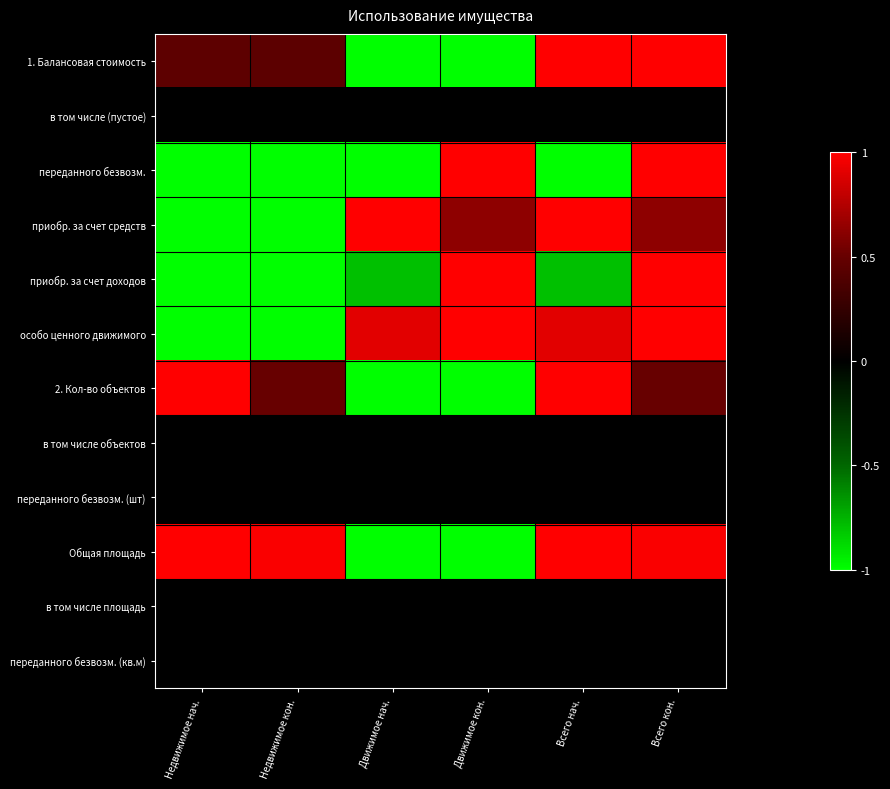

Reading left to right, list all the values displayed in this chart.

1. Балансовая стоимость: Недвижимое нач.=0.5	Недвижимое кон.=0.5	Движимое нач.=-1.0	Движимое кон.=-1.0	Всего нач.=1.0	Всего кон.=1.0
в том числе (пустое): Недвижимое нач.=0.0	Недвижимое кон.=0.0	Движимое нач.=0.0	Движимое кон.=0.0	Всего нач.=0.0	Всего кон.=0.0
переданного безвозм.: Недвижимое нач.=-1.0	Недвижимое кон.=-1.0	Движимое нач.=-1.0	Движимое кон.=1.0	Всего нач.=-1.0	Всего кон.=1.0
приобр. за счет средств: Недвижимое нач.=-1.0	Недвижимое кон.=-1.0	Движимое нач.=1.0	Движимое кон.=0.6	Всего нач.=1.0	Всего кон.=0.6
приобр. за счет доходов: Недвижимое нач.=-1.0	Недвижимое кон.=-1.0	Движимое нач.=-0.8	Движимое кон.=1.0	Всего нач.=-0.8	Всего кон.=1.0
особо ценного движимого: Недвижимое нач.=-1.0	Недвижимое кон.=-1.0	Движимое нач.=0.9	Движимое кон.=1.0	Всего нач.=0.9	Всего кон.=1.0
2. Кол-во объектов: Недвижимое нач.=1.0	Недвижимое кон.=0.5	Движимое нач.=-1.0	Движимое кон.=-1.0	Всего нач.=1.0	Всего кон.=0.5
в том числе объектов: Недвижимое нач.=0.0	Недвижимое кон.=0.0	Движимое нач.=0.0	Движимое кон.=0.0	Всего нач.=0.0	Всего кон.=0.0
переданного безвозм. (шт): Недвижимое нач.=0.0	Недвижимое кон.=0.0	Движимое нач.=0.0	Движимое кон.=0.0	Всего нач.=0.0	Всего кон.=0.0
Общая площадь: Недвижимое нач.=1.0	Недвижимое кон.=1.0	Движимое нач.=-1.0	Движимое кон.=-1.0	Всего нач.=1.0	Всего кон.=1.0
в том числе площадь: Недвижимое нач.=0.0	Недвижимое кон.=0.0	Движимое нач.=0.0	Движимое кон.=0.0	Всего нач.=0.0	Всего кон.=0.0
переданного безвозм. (кв.м): Недвижимое нач.=0.0	Недвижимое кон.=0.0	Движимое нач.=0.0	Движимое кон.=0.0	Всего нач.=0.0	Всего кон.=0.0